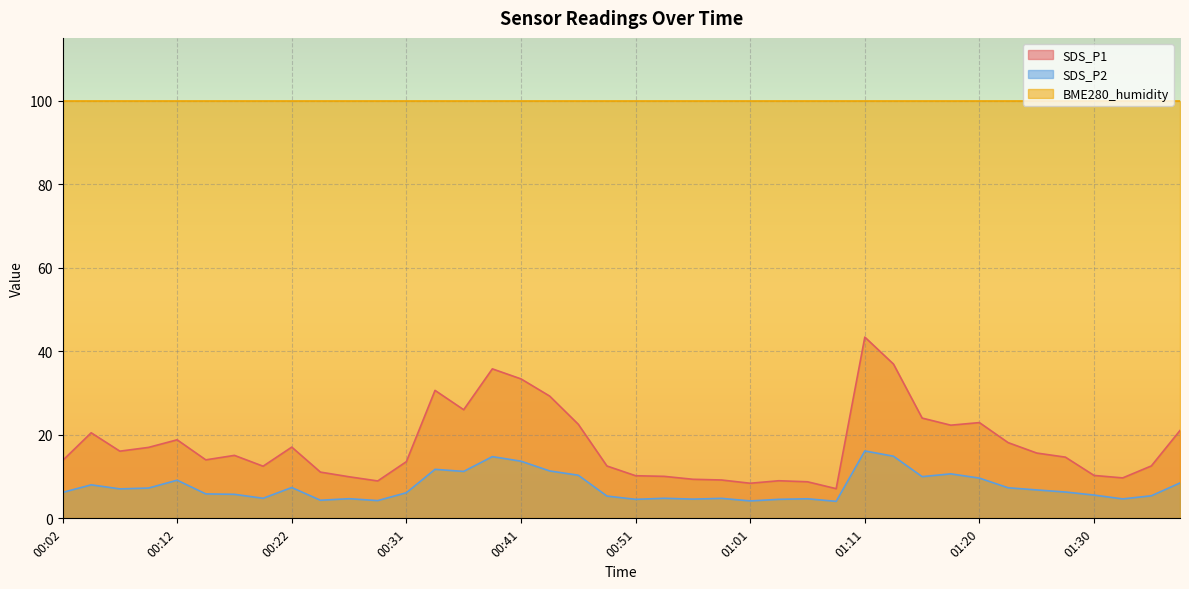

True or false: SDS_P1 has more than 1 points higher than both neighbors.

True